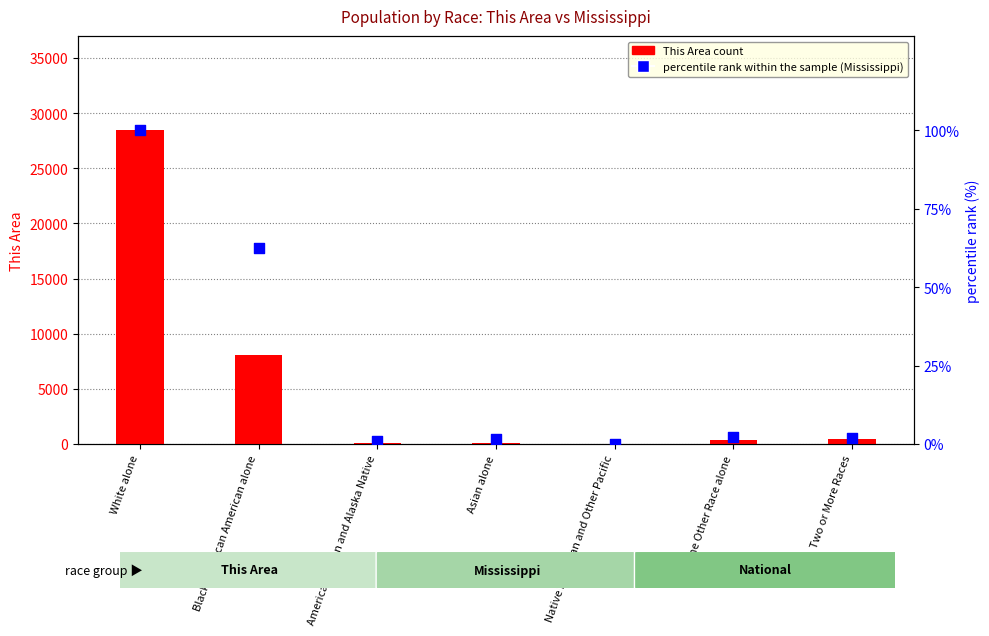

At which category is the sum across all series the highest?

White alone